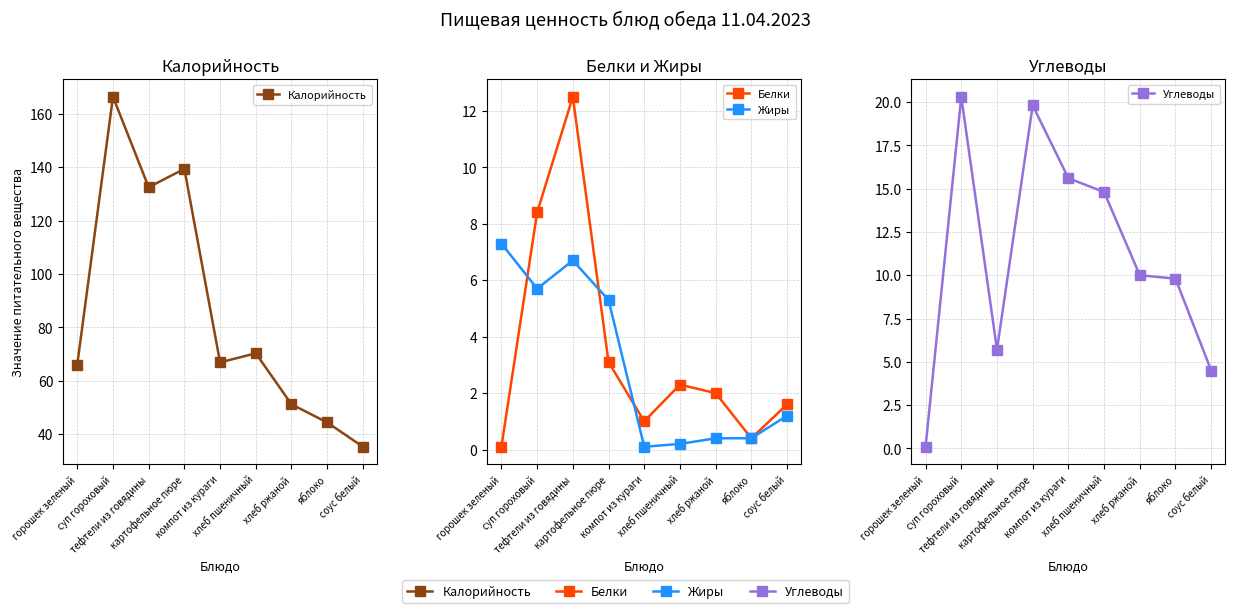

How many times do Углеводы and Жиры cross each other?

3